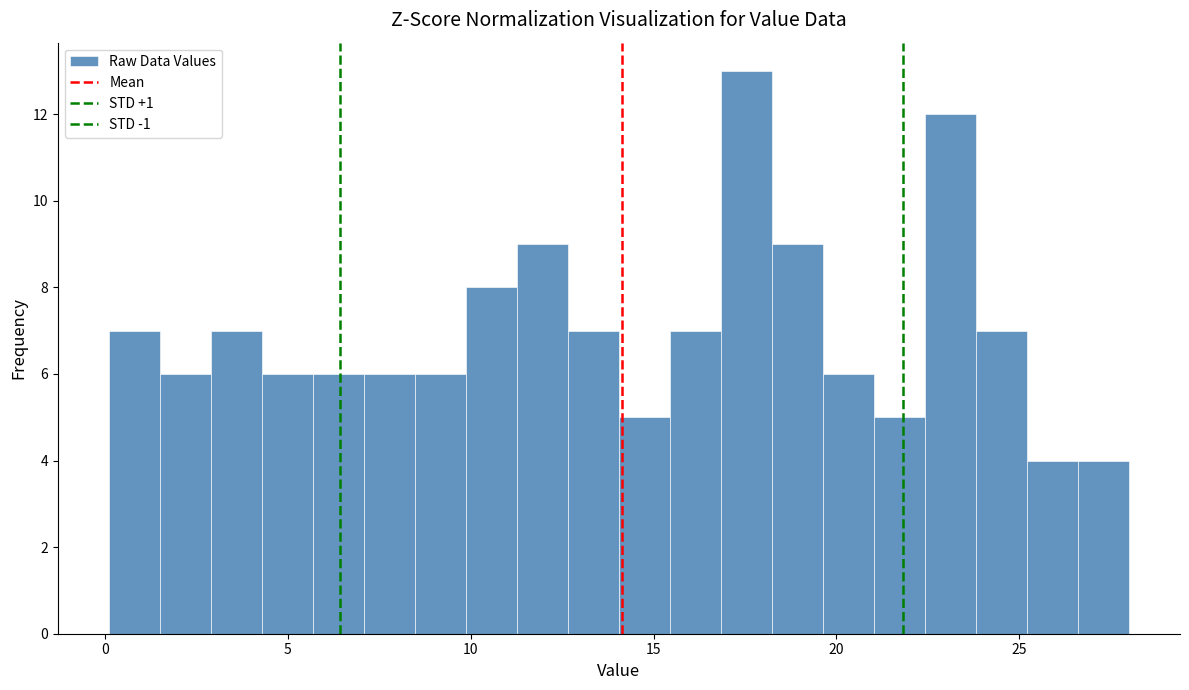

Read against the x-axis, roughly where is the centre of the tallest bar?

17.5